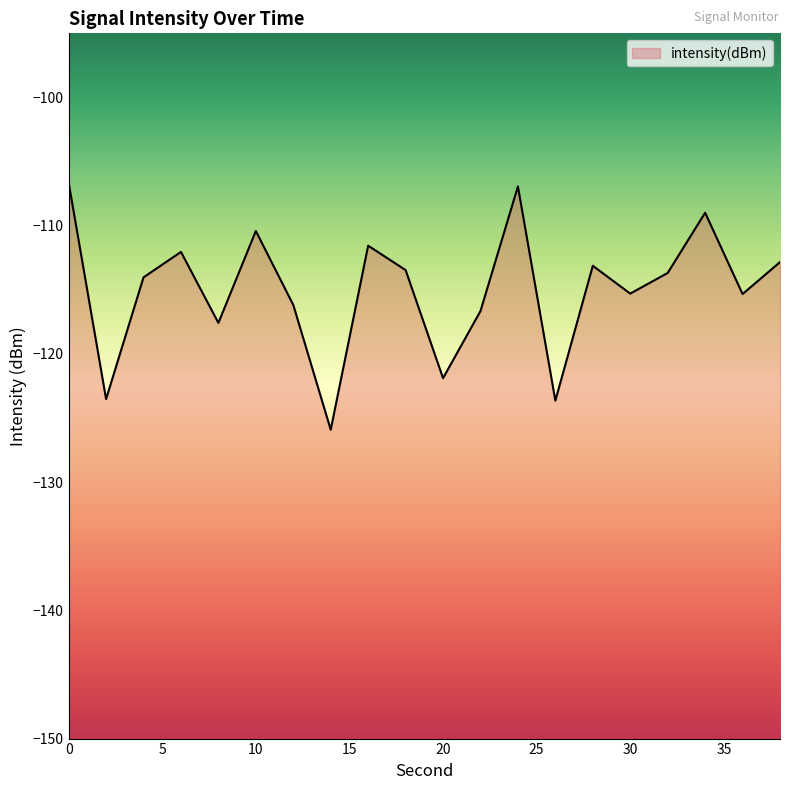

Reading right to left, list all the values displayed in this chart.

-112.8	-115.3	-109.0	-113.7	-115.3	-113.1	-123.6	-106.9	-116.7	-121.9	-113.5	-111.6	-125.9	-116.2	-110.4	-117.6	-112.0	-114.0	-123.5	-106.6